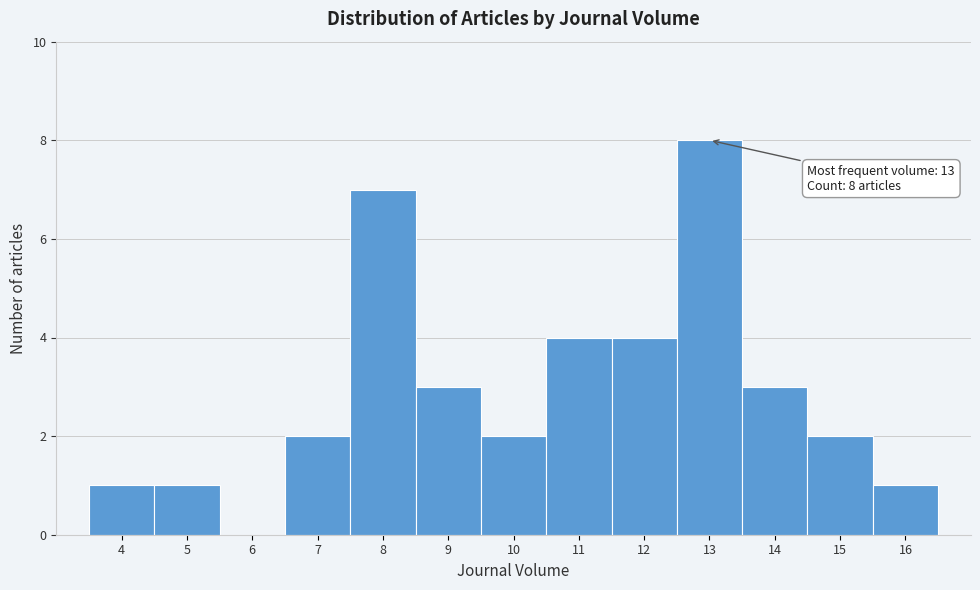

Over which range of the x-axis is the bar tallest?

12.5 to 13.5